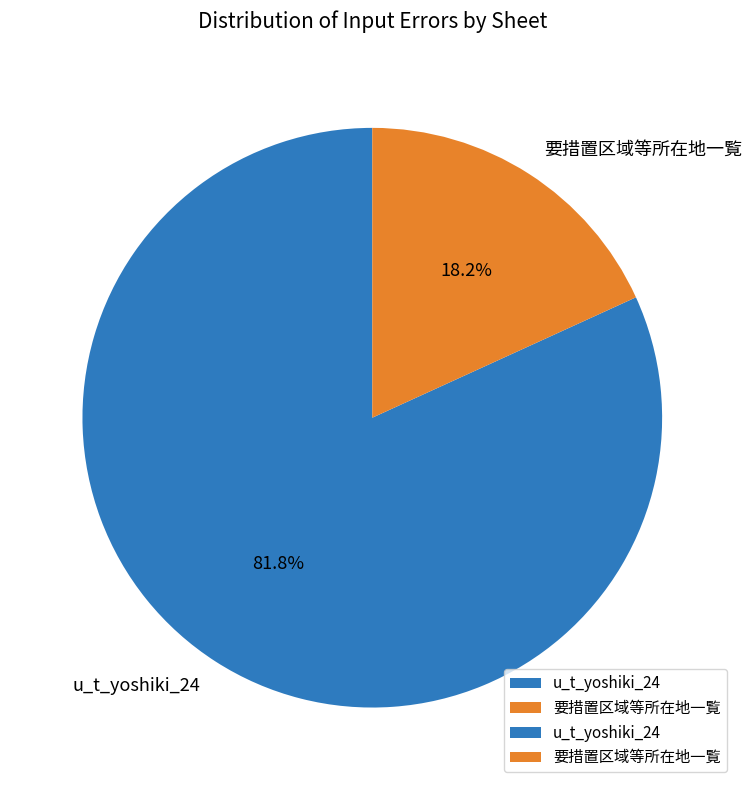

Between u_t_yoshiki_24 and 要措置区域等所在地一覧, which is larger?

u_t_yoshiki_24